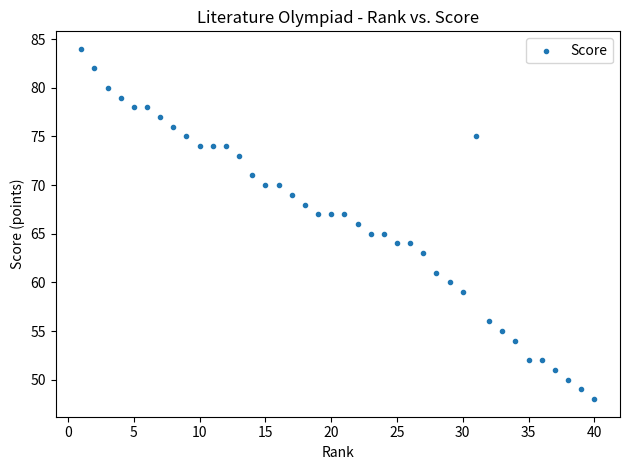

What is the range of Y values (max minus min)?

36